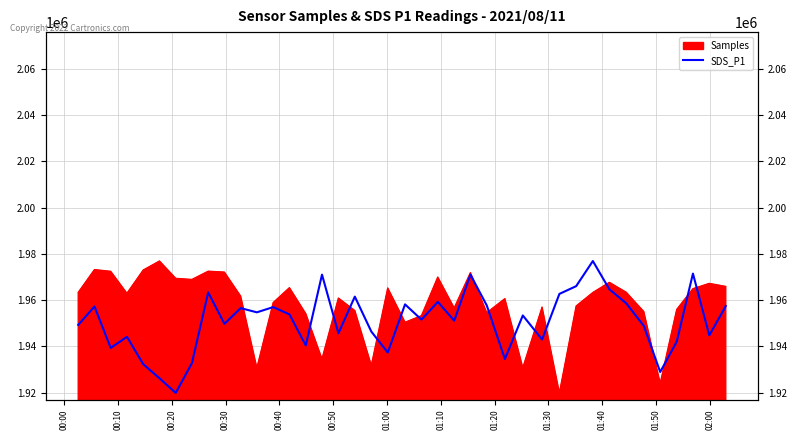

What is the maximum value shown in the chart?

1976897.0